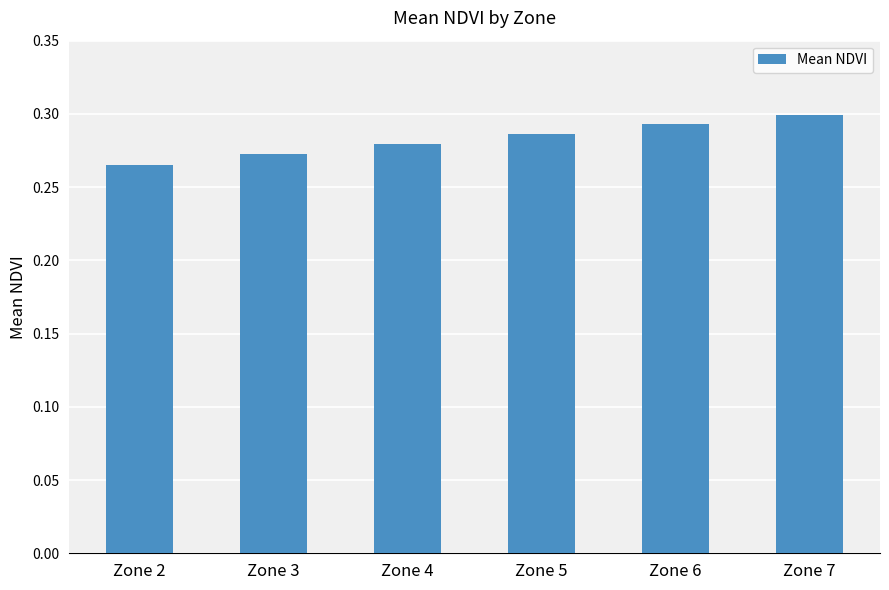

At which label is the value closest to 0?

Zone 2